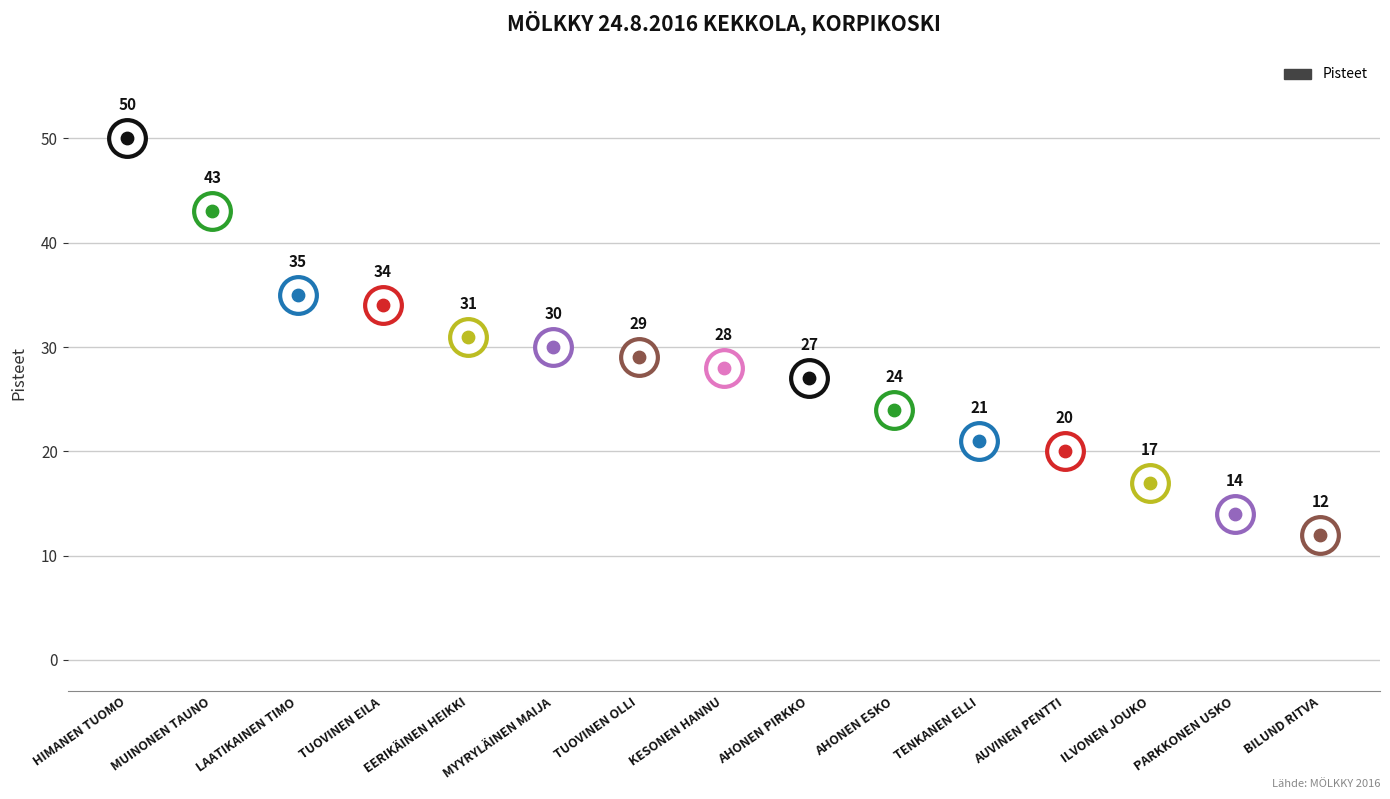

What is the change in value from EERIKÄINEN HEIKKI to AHONEN PIRKKO?

-4